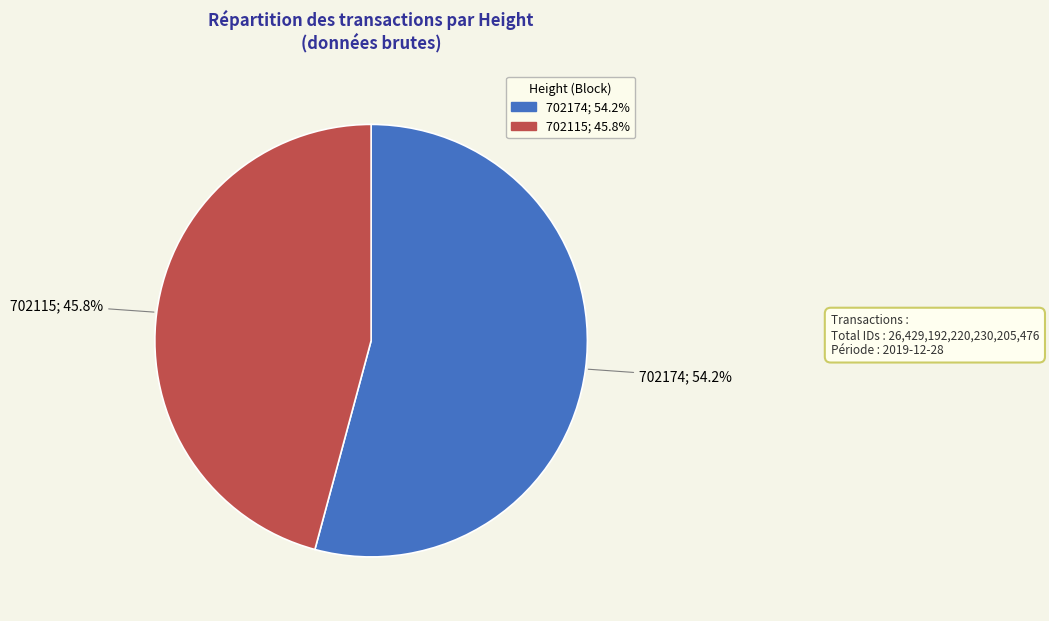

Count the number of slices in the pie.

2